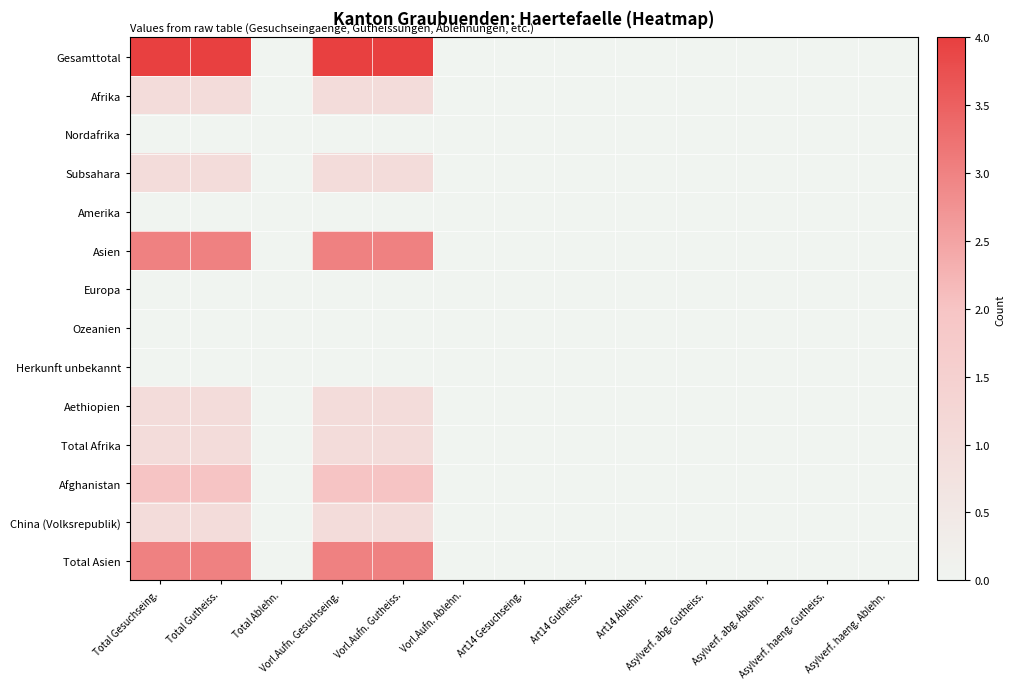

Between Vorl.Aufn. Gutheiss. and Art14 Ablehn., which is larger?

Vorl.Aufn. Gutheiss.